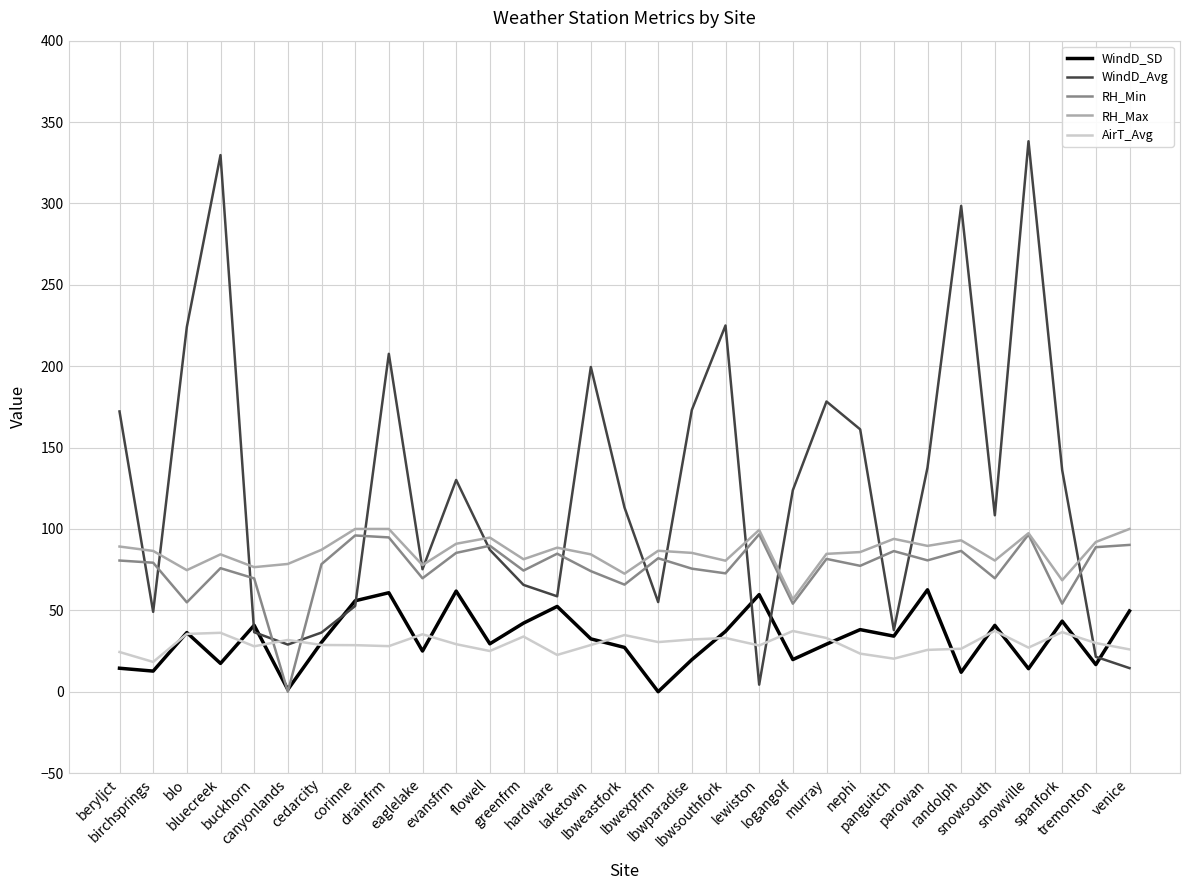

Which series has the widest spread of values?

WindD_Avg